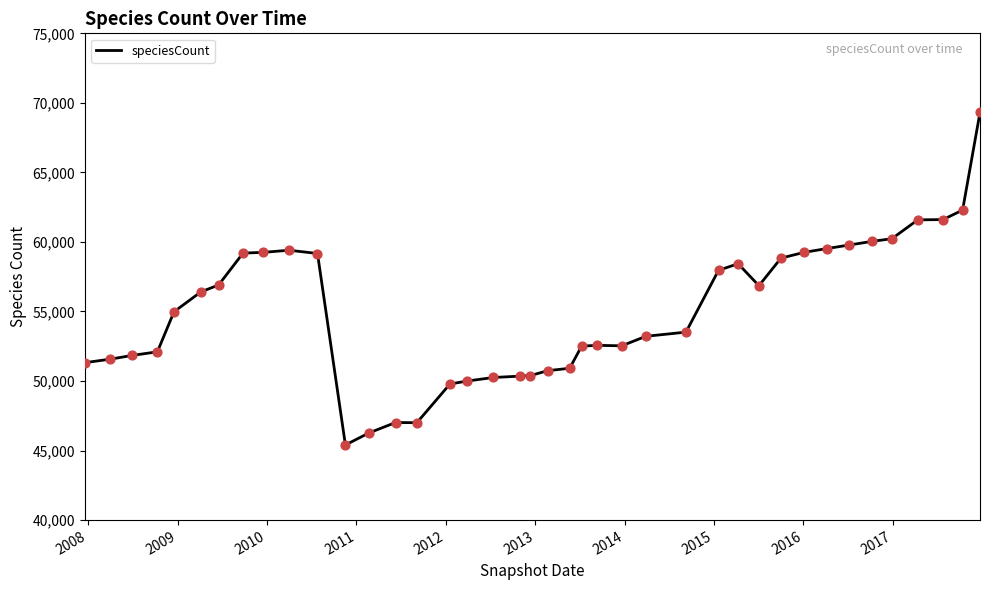

What is the smallest value displayed?

45402